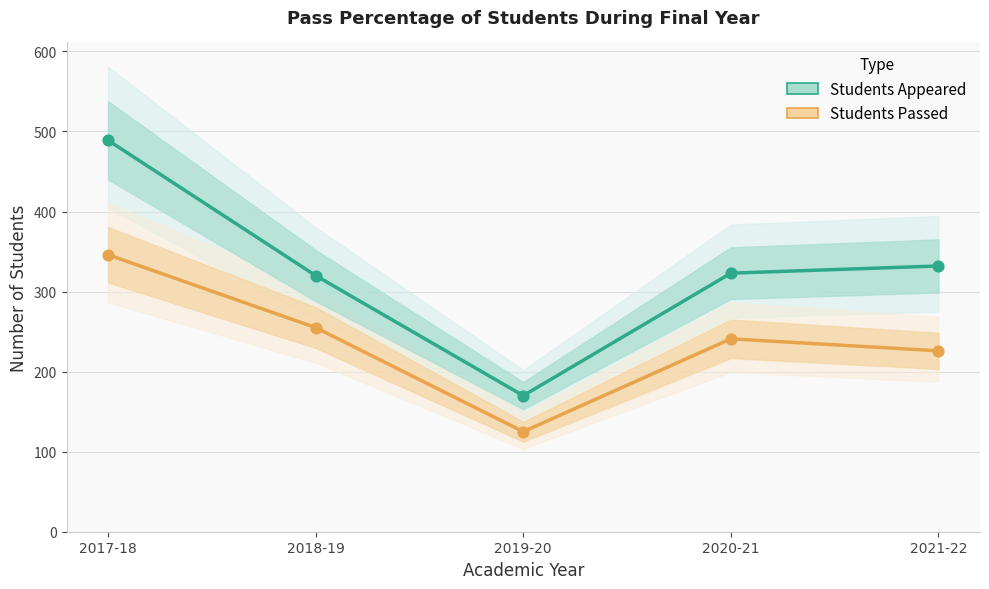

What is the total value across all series at 2020-21?

564